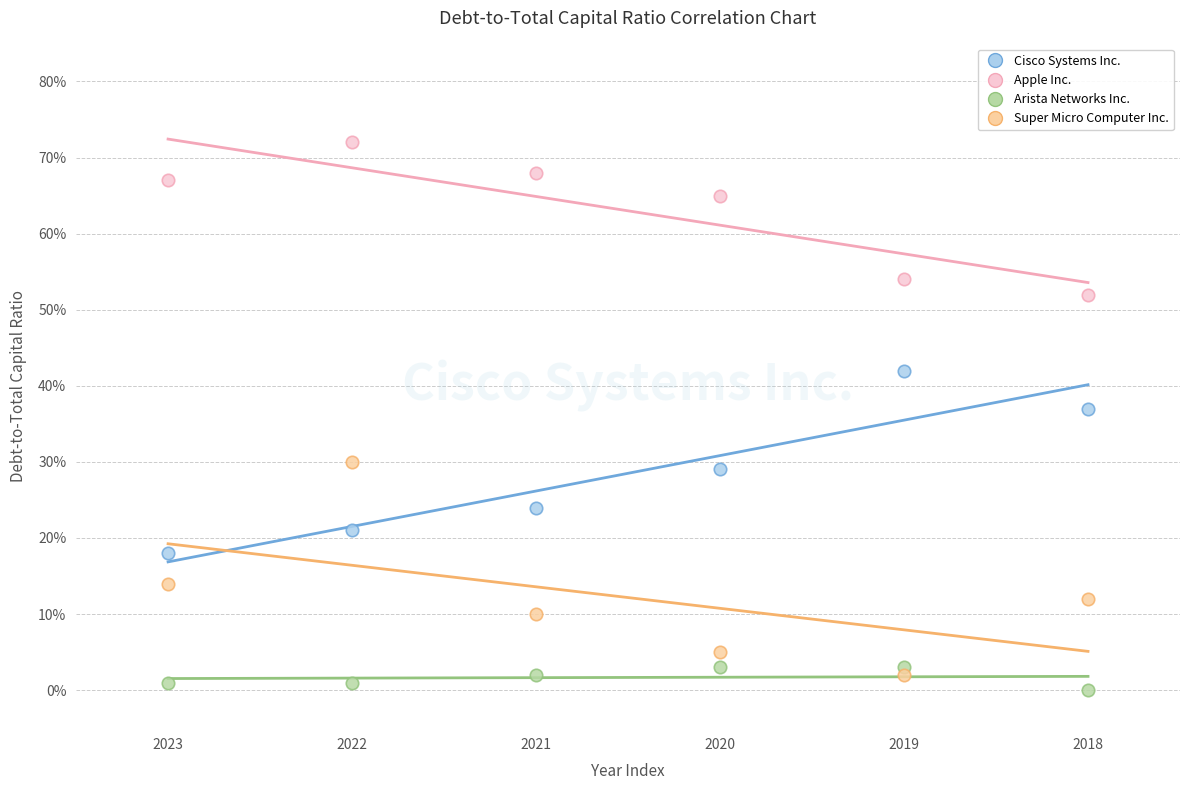

Which series reaches the minimum Y coordinate?

Arista Networks Inc.